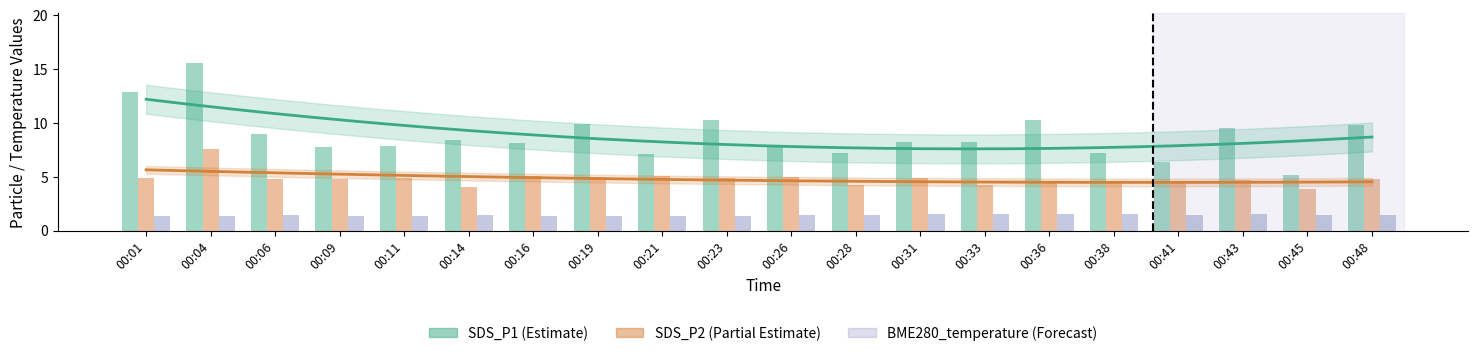

How many groups of bars are there?

20